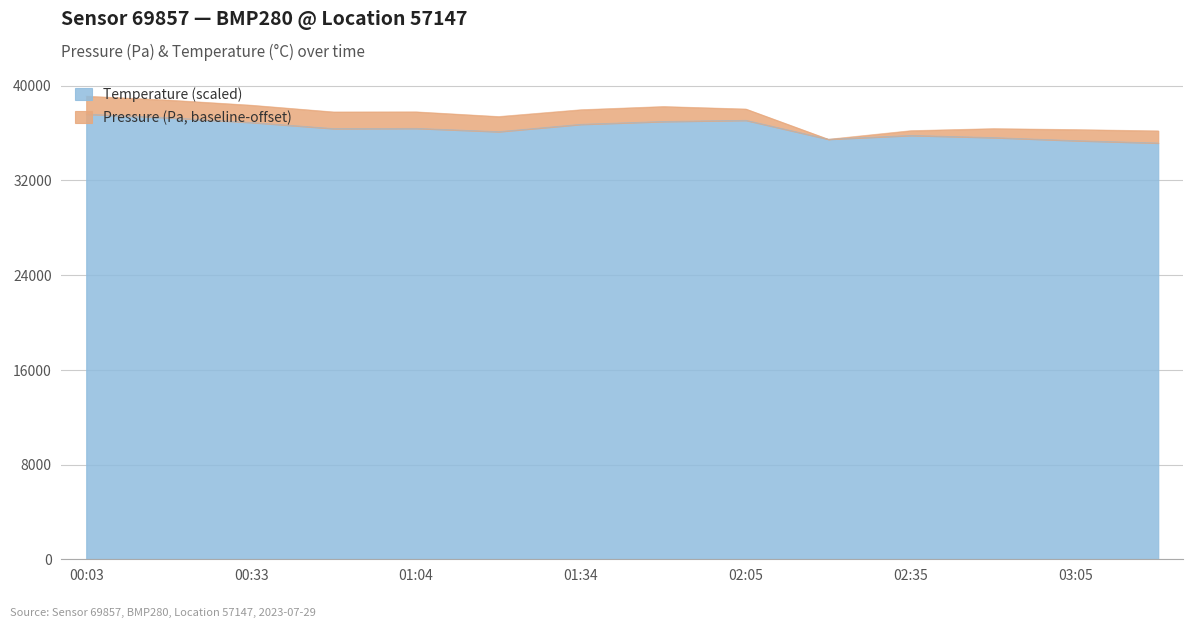

Which category has the highest value across all series?

00:03